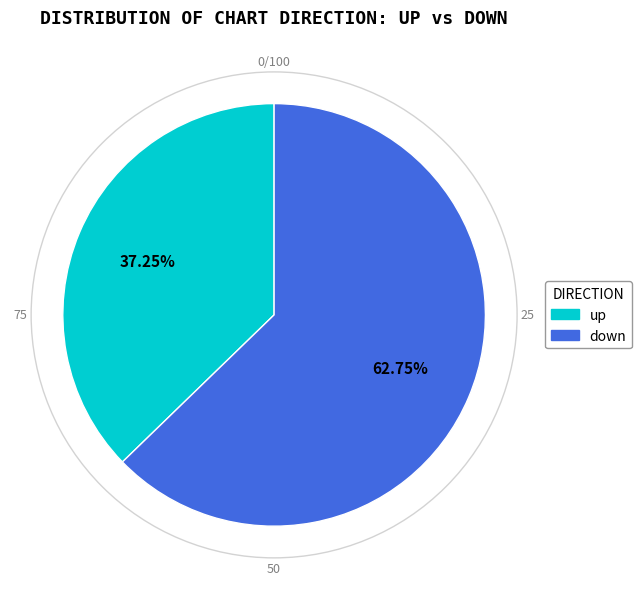

To the nearest percent, what is the combined percentage of up and down?

100%